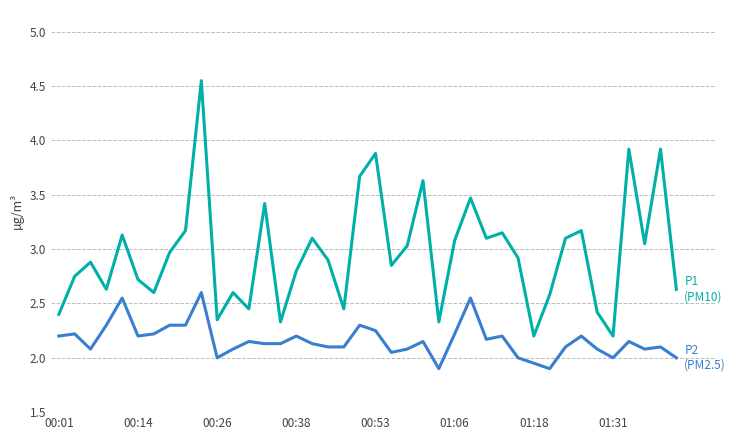

Does the chart have visible grid lines?

Yes